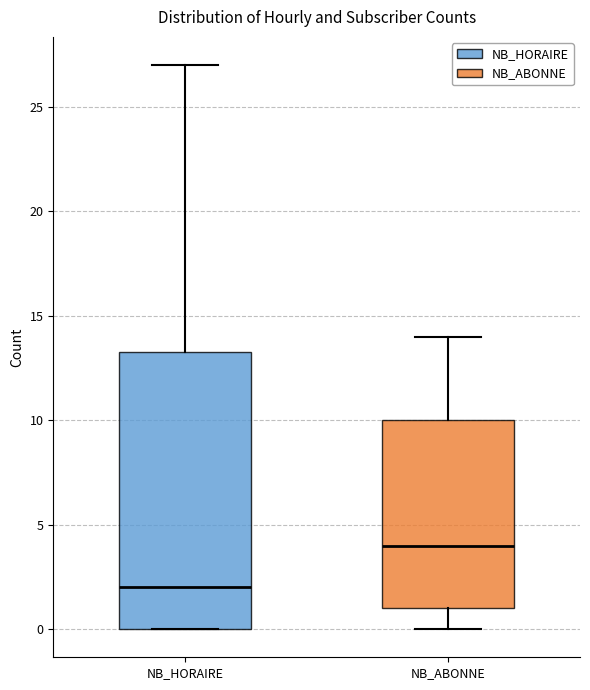

Reading left to right, read every box against the y-axis: the position of its median line, the range the box covers, and the ends of its whiskers. The values are not printed on the chart, so give them approximately, as read against the axis.

NB_HORAIRE: median 2.0, box 0.0 to 13.5, whiskers 0.0 to 27.0
NB_ABONNE: median 4.0, box 1.0 to 10.0, whiskers 0.0 to 14.0